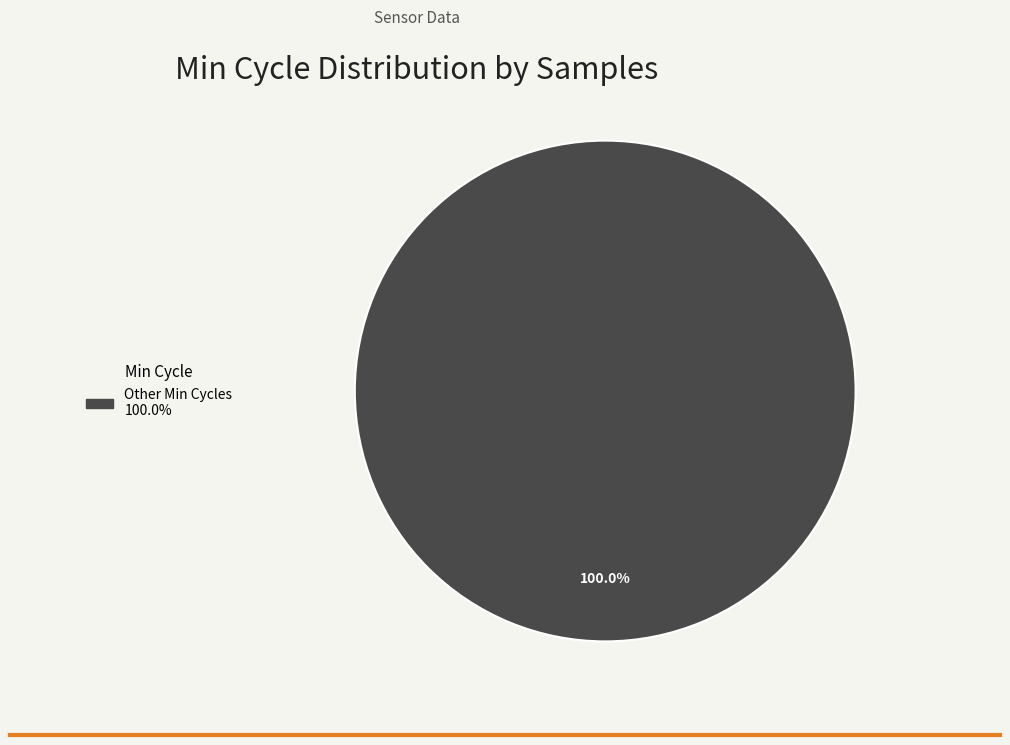

Is there a majority slice in this chart?

Yes